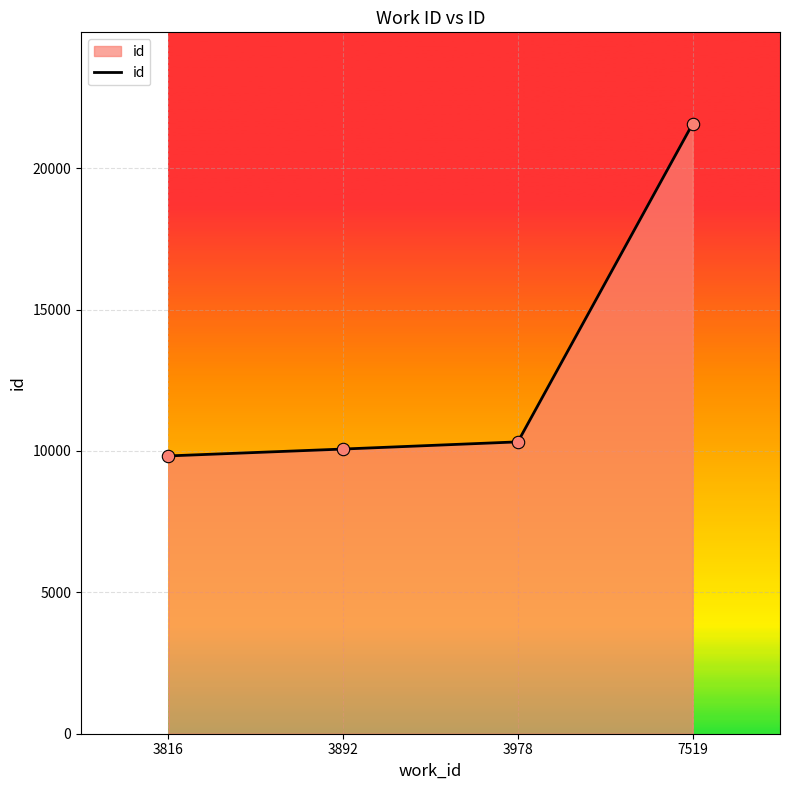

Approximately how many times larger is the value at 7519 compared to 3816?

2.2